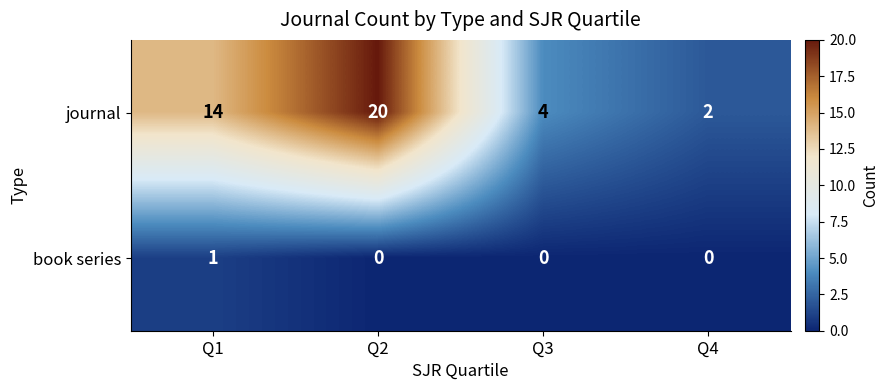

What is the difference between the journal values at Q3 and Q2?

16